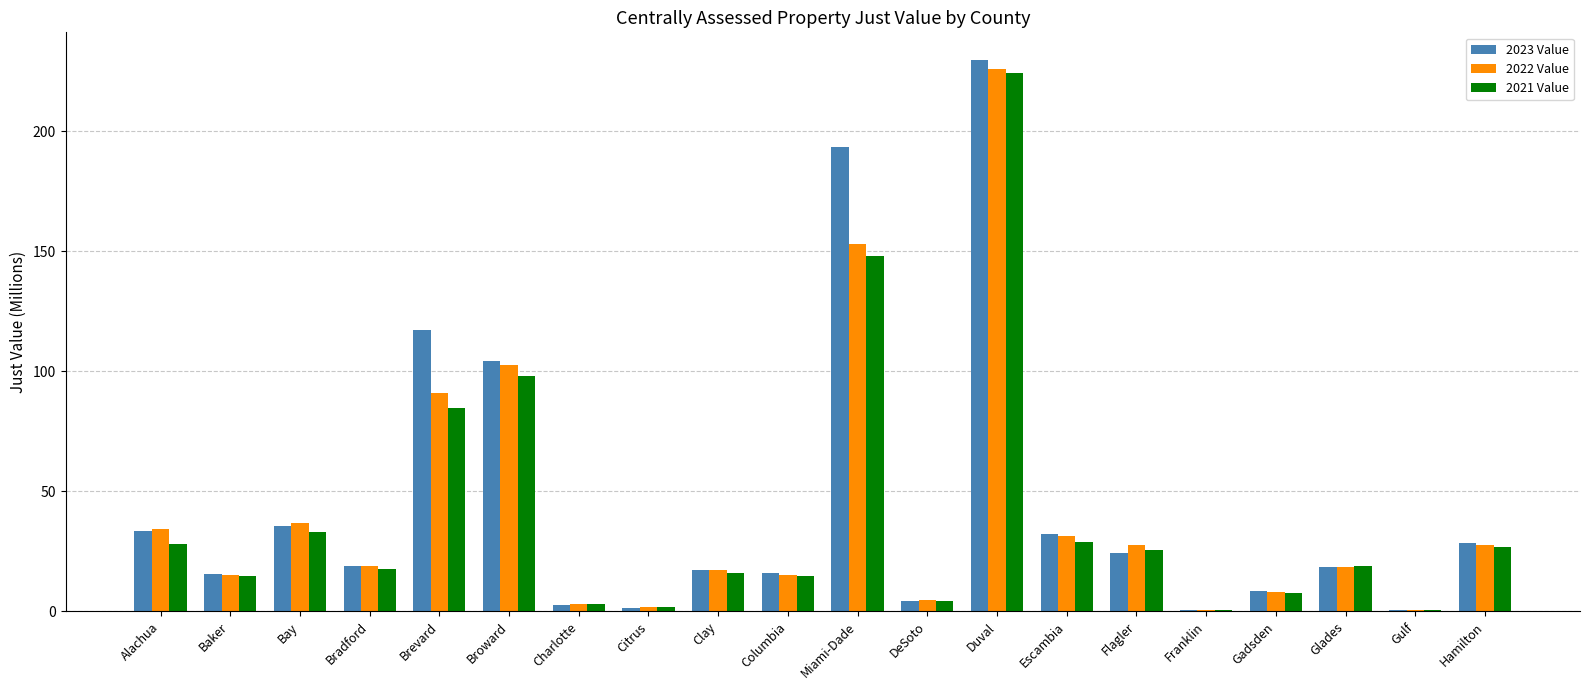

The value of 2022 Value at Glades is 5.8. True or false?

False